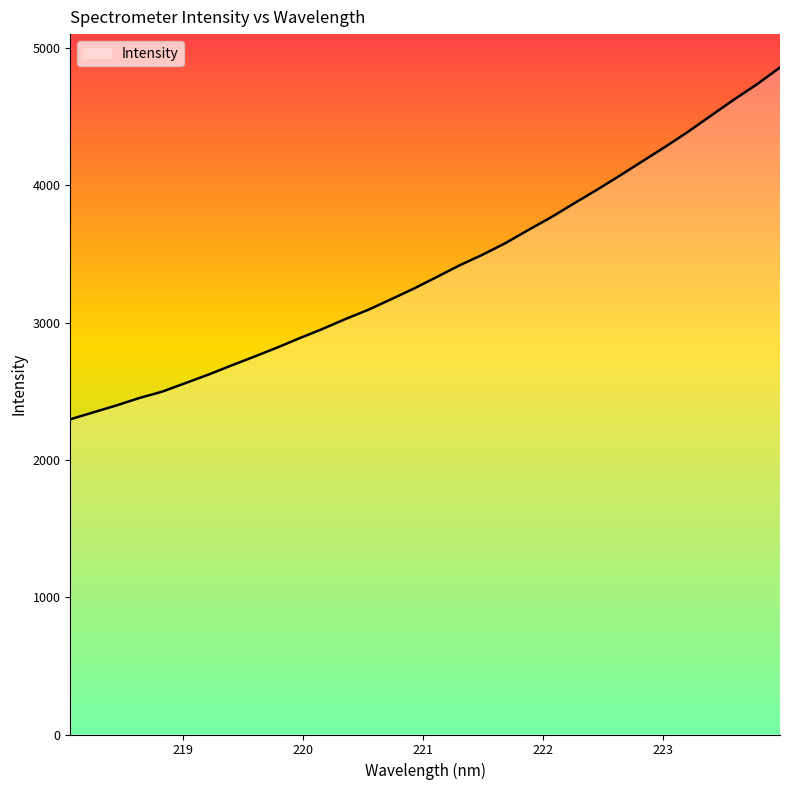

What is the minimum value shown in the chart?

2295.7